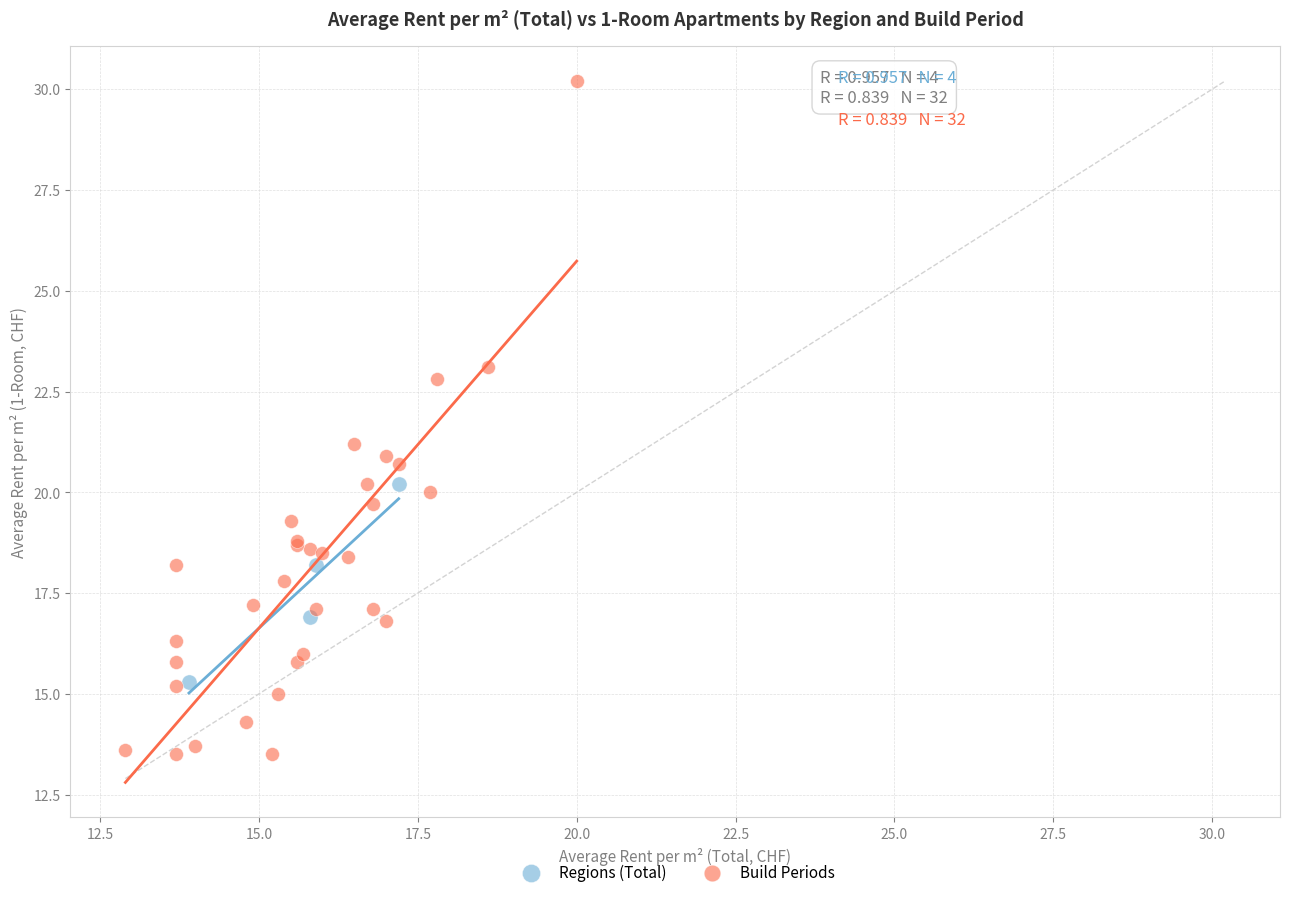

Which series has the widest spread of Y values?

Build Periods